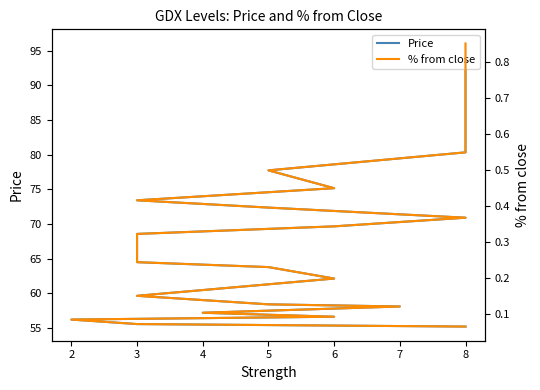

What is the smallest value displayed?

0.1